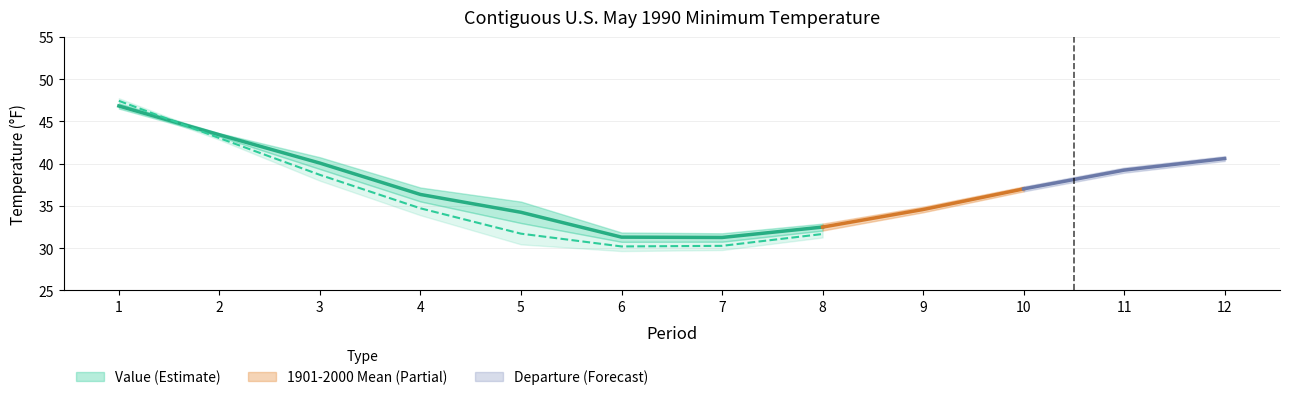

At which category is the sum across all series the highest?

1